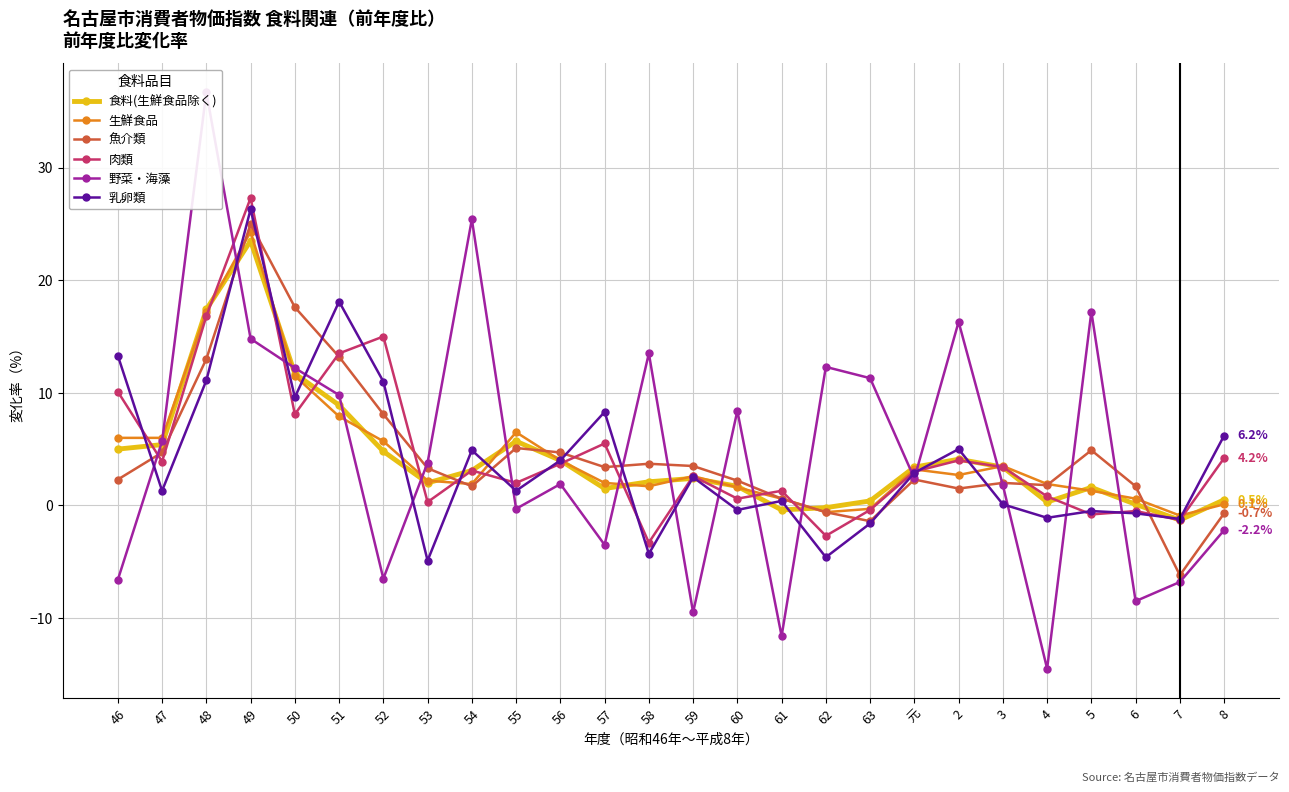

At which category is the sum across all series the highest?

49